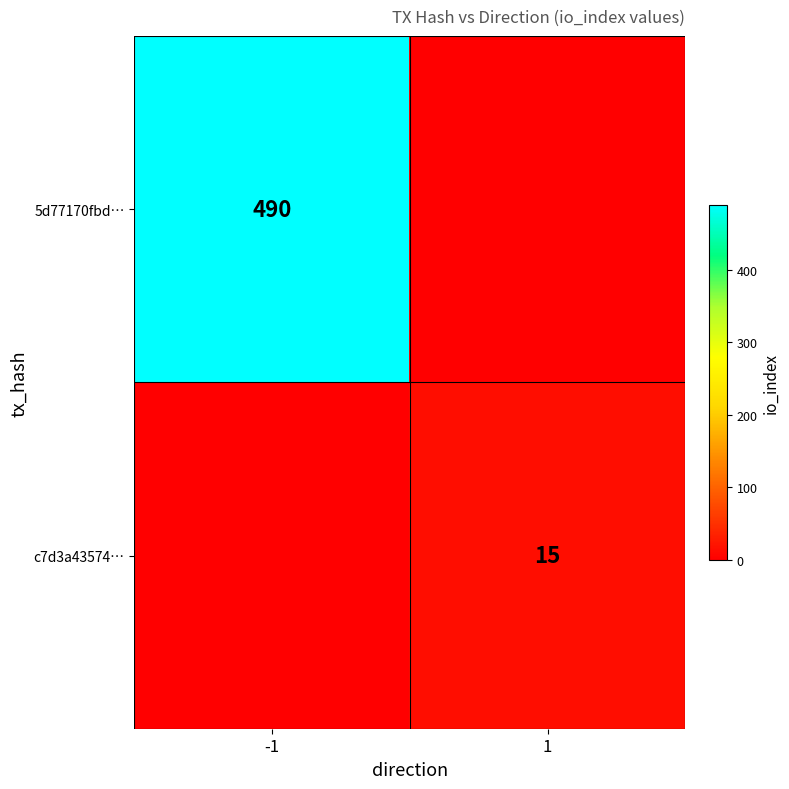

Is it true that c7d3a43574… equals 15 at 1?

True